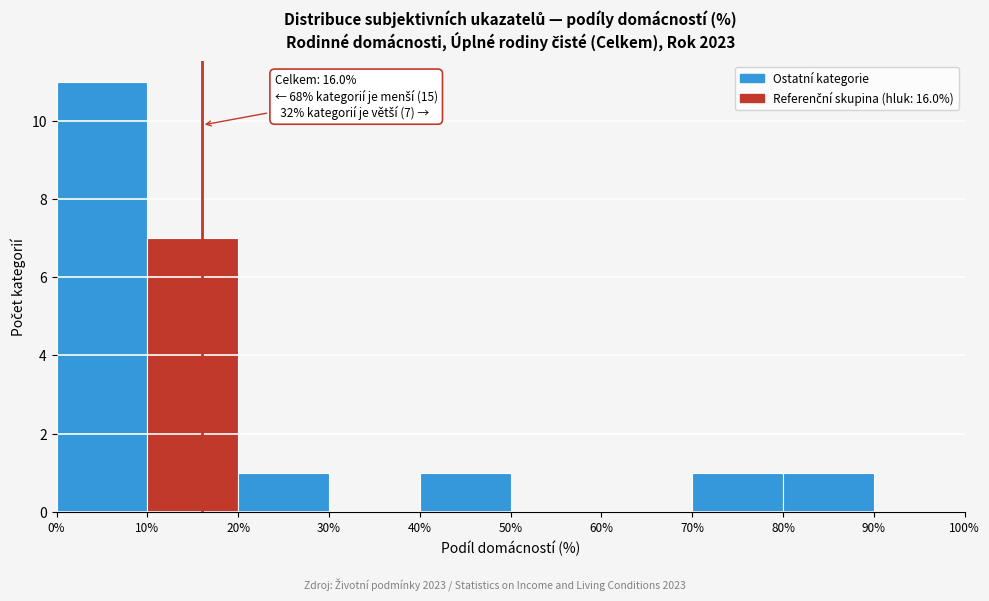

Over which range of the x-axis is the bar tallest?

0% to 10%